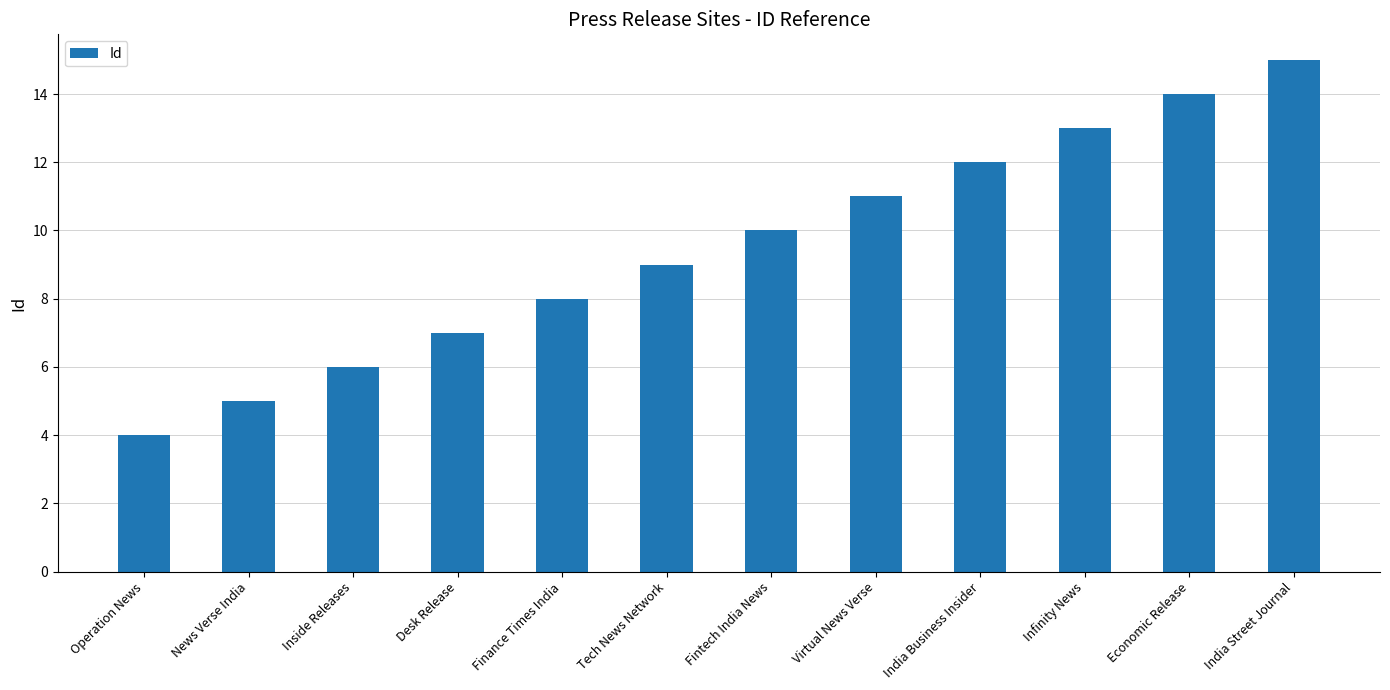

What is the change in value from Fintech India News to Economic Release?

+4